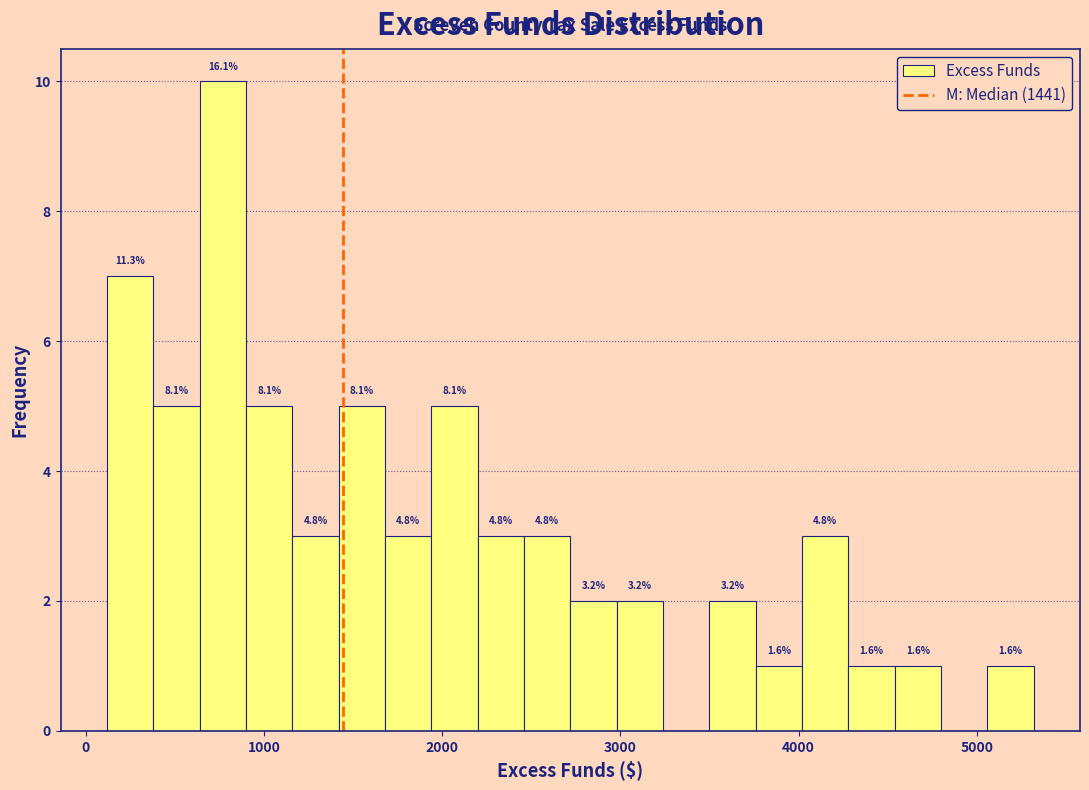

Around what value on the x-axis is the tallest bar? Give the approximate position of its centre, as read against the axis.

800